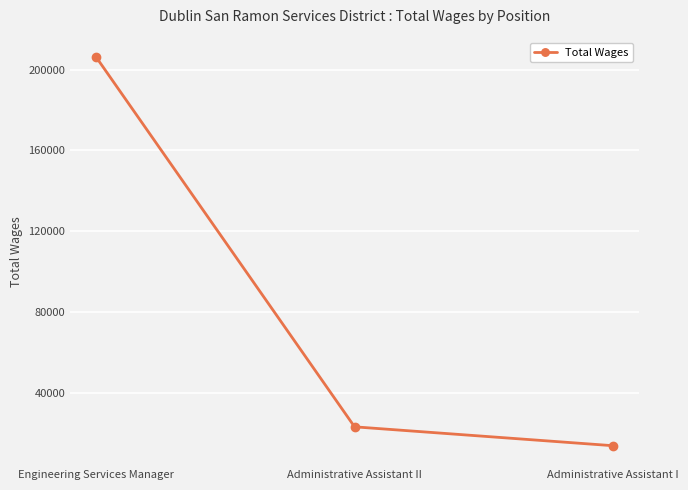

What is the difference between the values at Engineering Services Manager and Administrative Assistant I?

192497